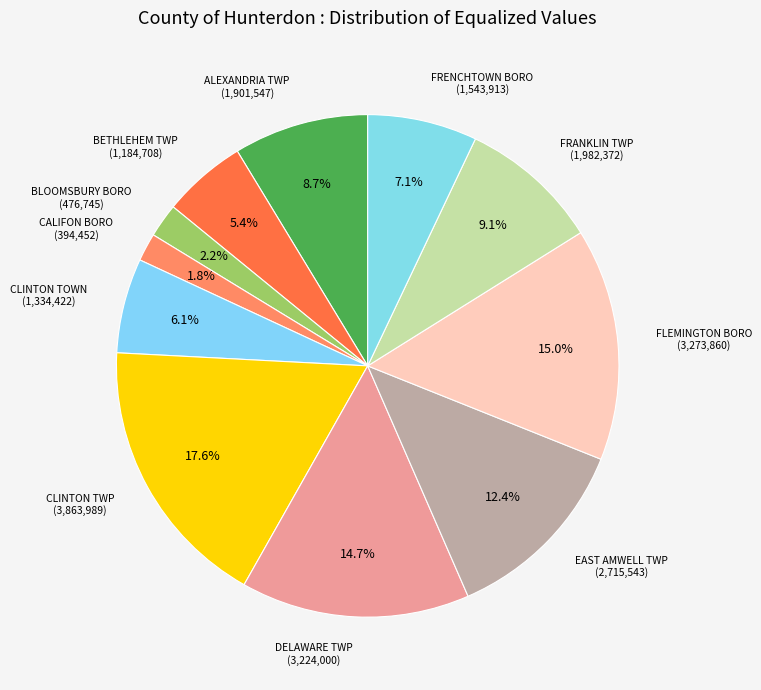

How many segments does this pie chart have?

11